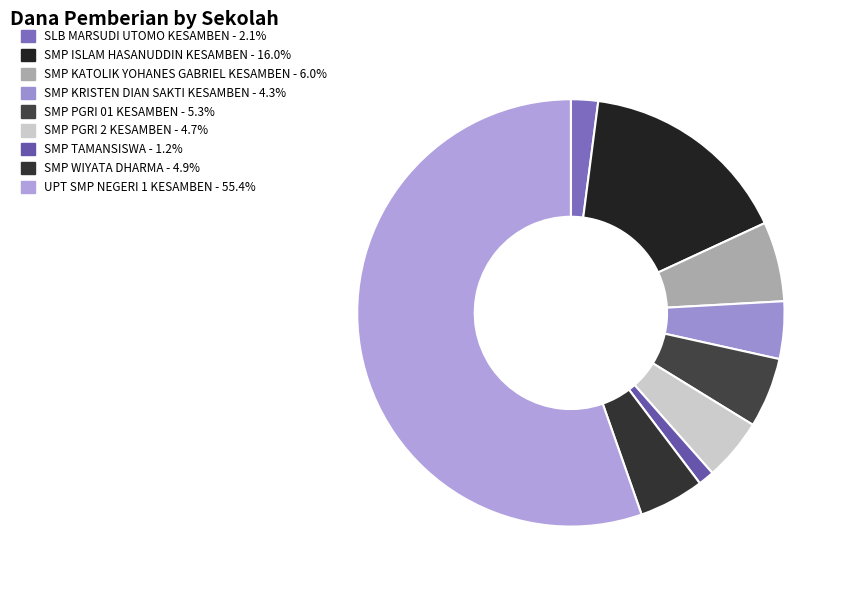

How many segments does this pie chart have?

9